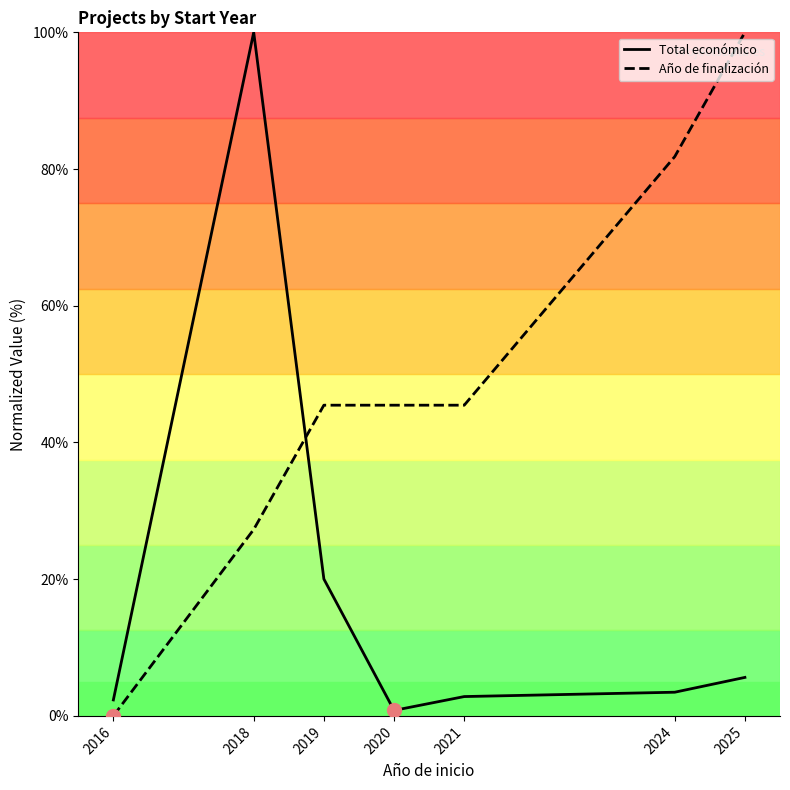

What is the spread (max minus min) of values at 2024?

78.4